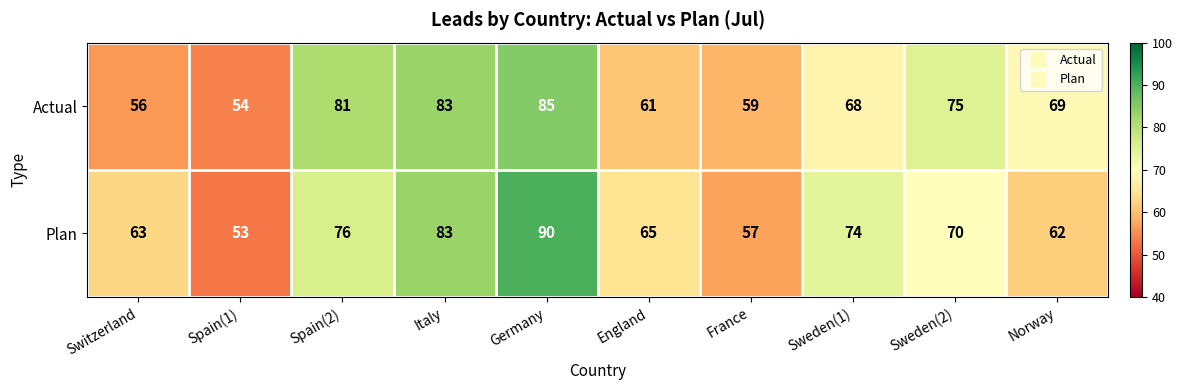

Which series has the largest range (max minus min)?

Plan